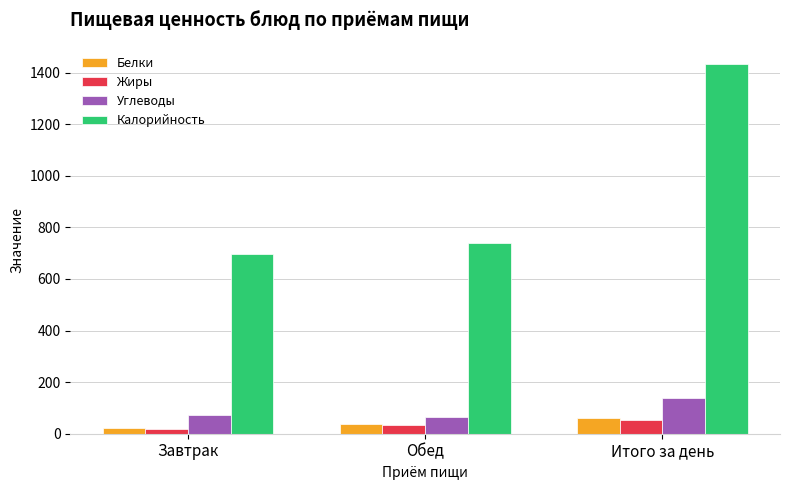

Where is Калорийность nearest to the value 1064?

Обед